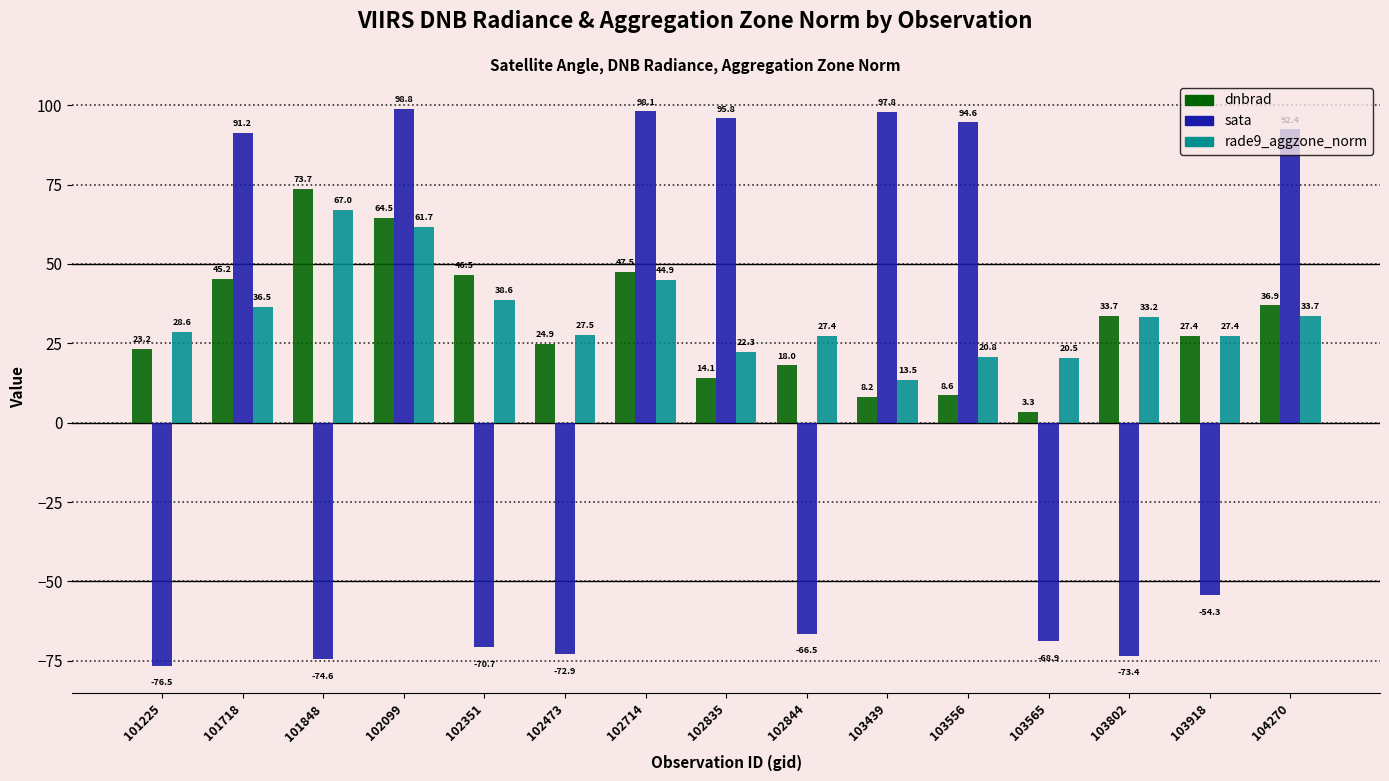

Are the bars grouped side by side (vs. stacked)?

Yes